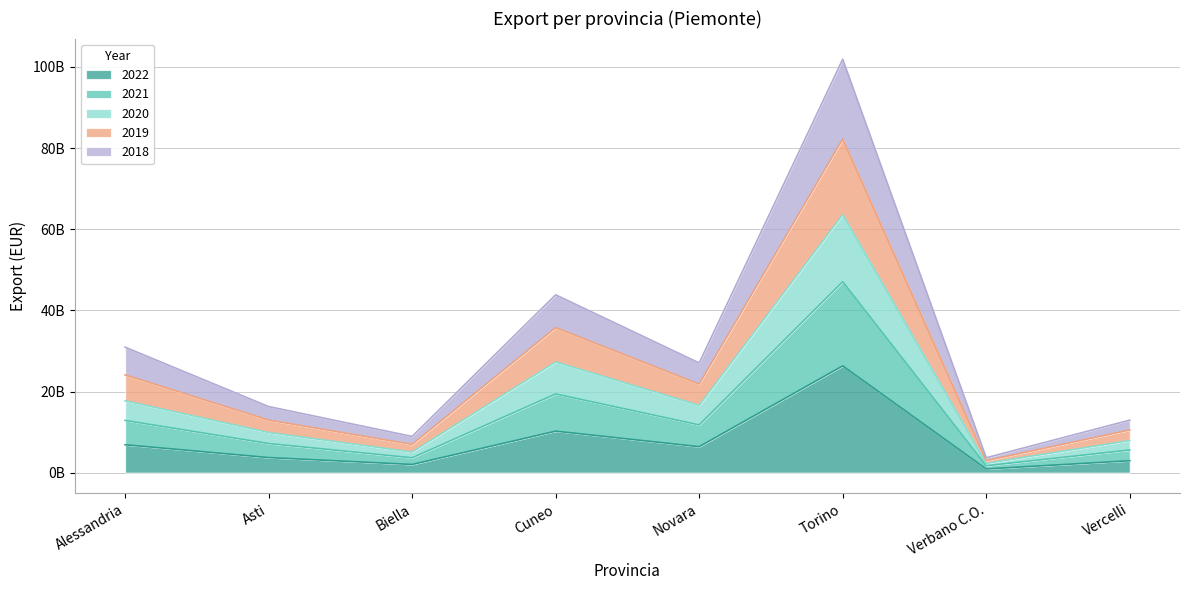

What position from the left is Novara?

5